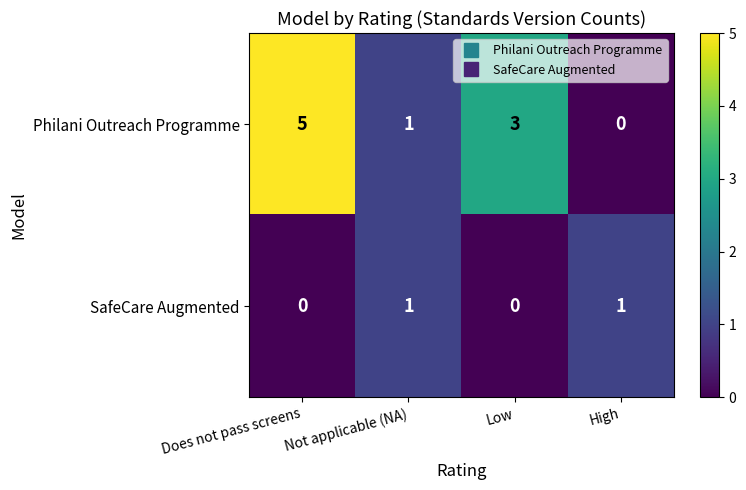

What is the difference between the maximum and minimum values in the Philani Outreach Programme series?

5